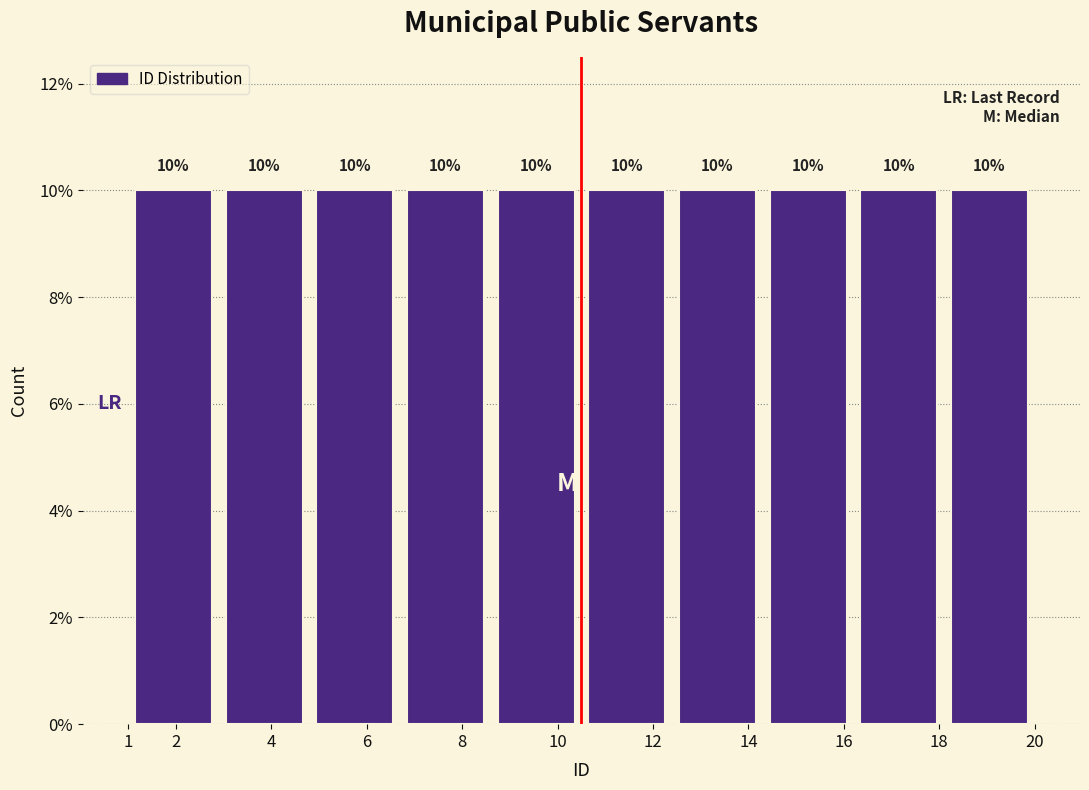

Reading left to right, list every bar in this chart as the range it spans on the x-axis followed by its height.

1.0 to 2.9: 10
2.9 to 4.8: 10
4.8 to 6.7: 10
6.7 to 8.6: 10
8.6 to 10.5: 10
10.5 to 12.4: 10
12.4 to 14.3: 10
14.3 to 16.2: 10
16.2 to 18.1: 10
18.1 to 20.0: 10